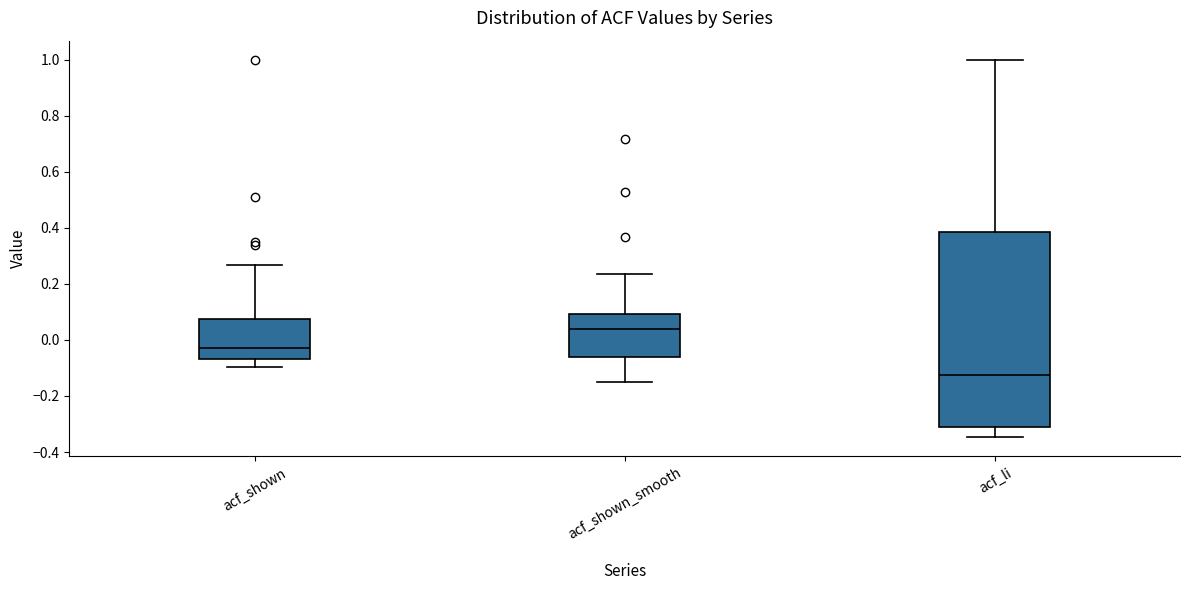

Reading left to right, read every box against the y-axis: the position of its median line, the range the box covers, and the ends of its whiskers. The values are not printed on the chart, so give them approximately, as read against the axis.

acf_shown: median -0.02, box -0.06 to 0.08, whiskers -0.10 to 0.26
acf_shown_smooth: median 0.04, box -0.06 to 0.10, whiskers -0.16 to 0.24
acf_li: median -0.12, box -0.32 to 0.38, whiskers -0.34 to 1.00